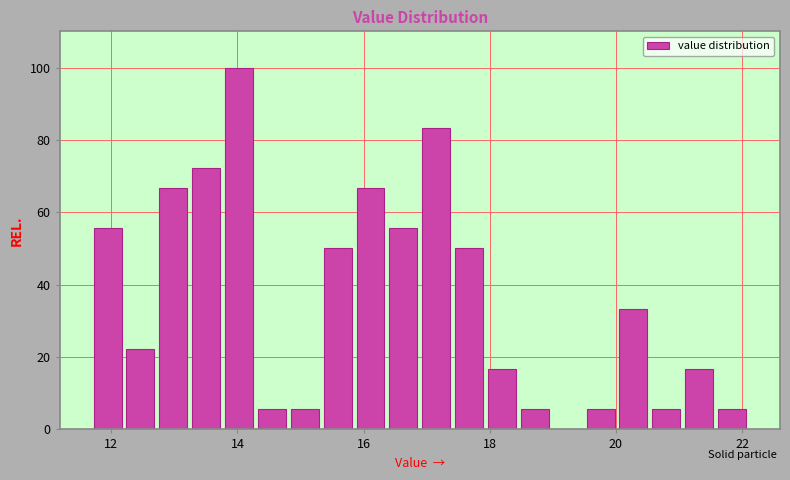

Around what value on the x-axis is the tallest bar? Give the approximate position of its centre, as read against the axis.

14.0